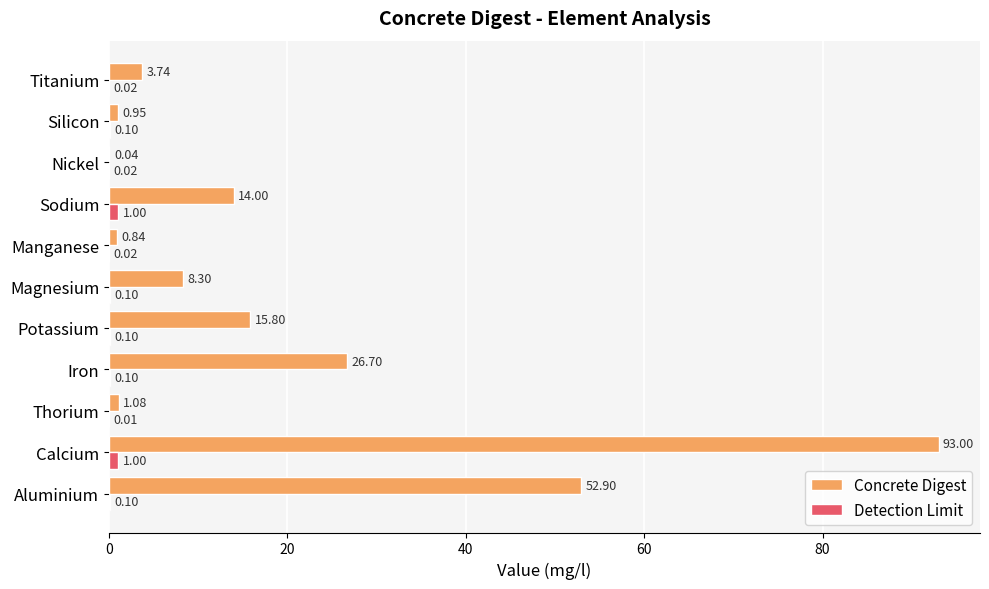

At which category does the chart reach its peak across all series?

Calcium